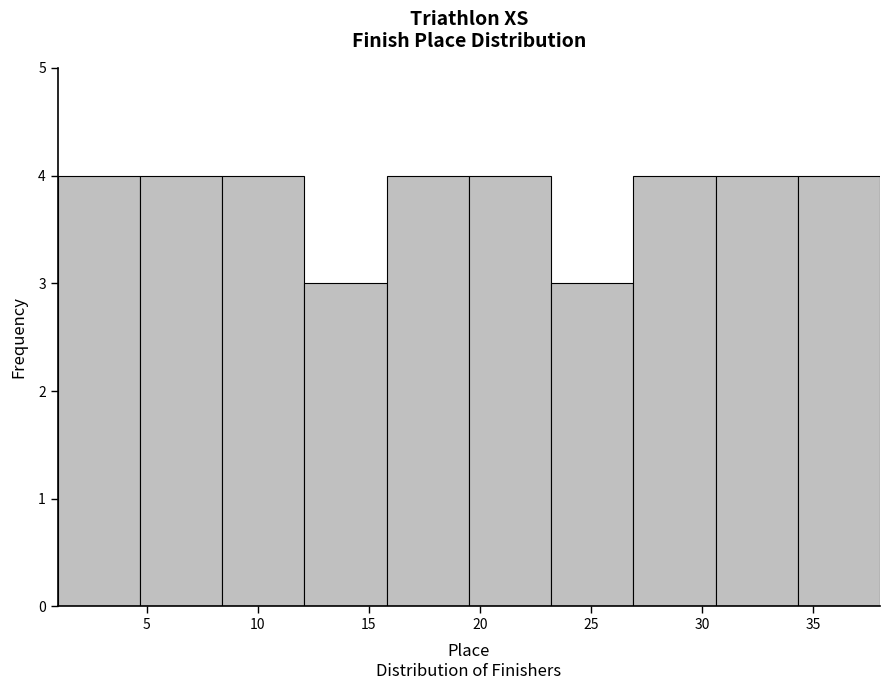

What is the height of the bar covering 34.3 to 38.0 on the x-axis? Neither the bar edges nor the heights are printed on the chart, so give them approximately, as read against the axes.

4